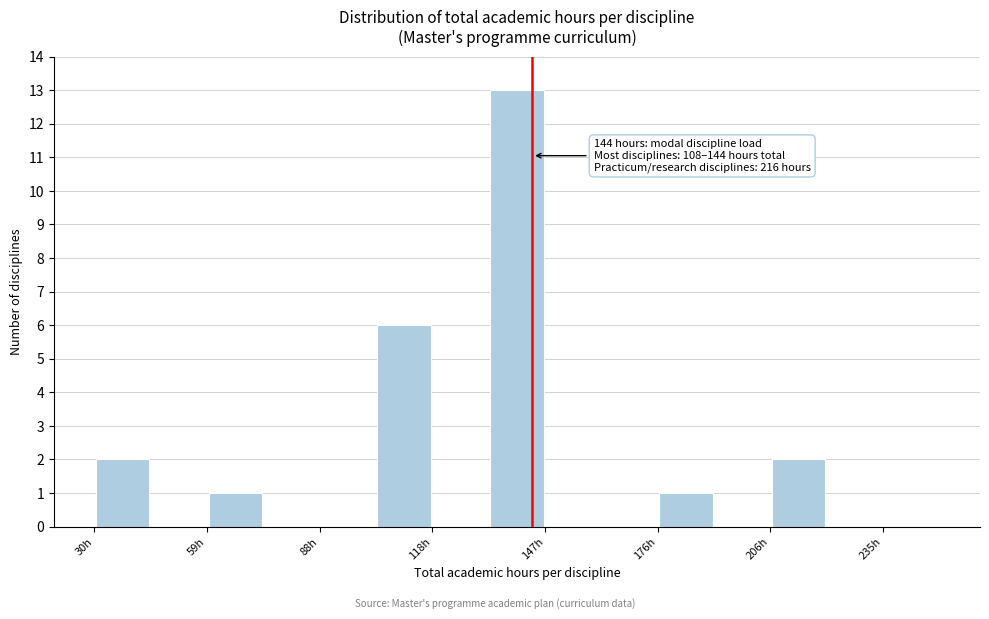

Around what value on the x-axis is the tallest bar? Give the approximate position of its centre, as read against the axis.

140